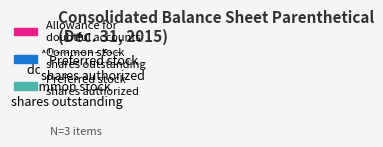

To the nearest percent, what is the average slice percentage?

33%